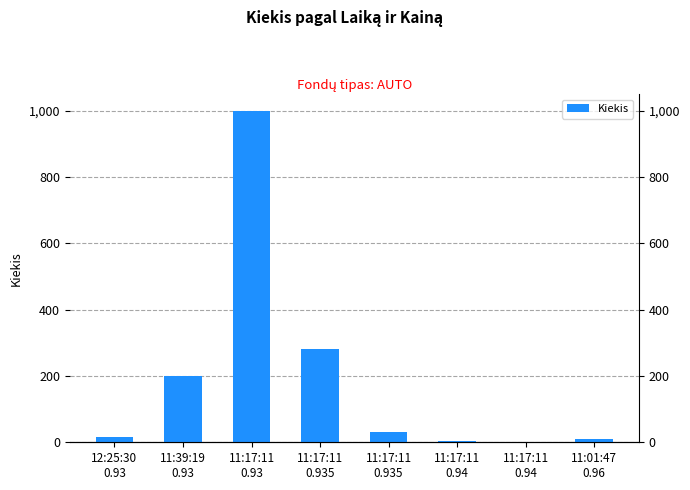

What is the smallest value displayed?

2